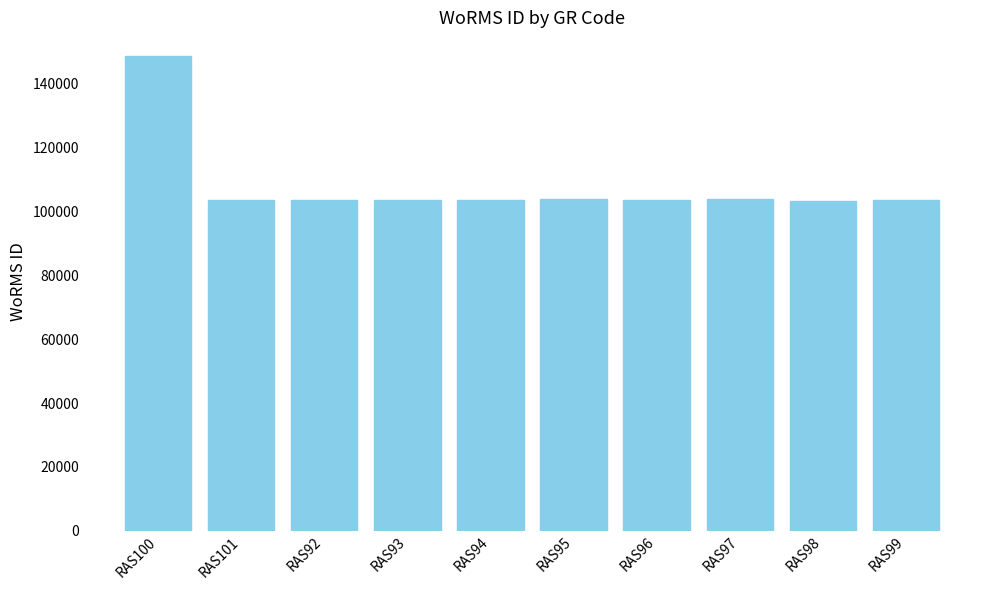

What is the value of the 9th bar from the left?

103439